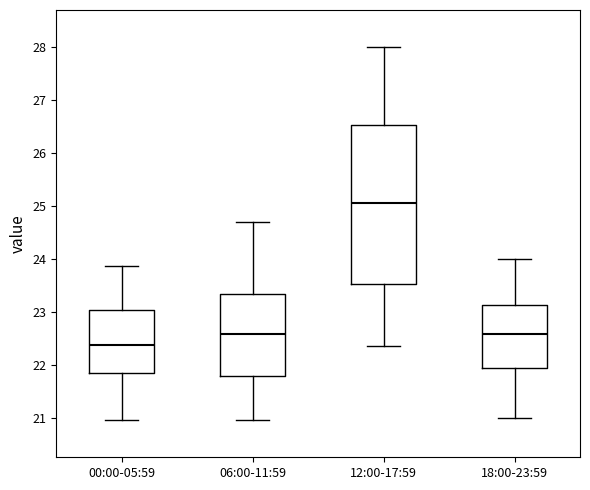

Where does the upper whisker of the box for 06:00-11:59 end on the y-axis? The values are not printed on the chart, so give them approximately, as read against the axis.

24.7